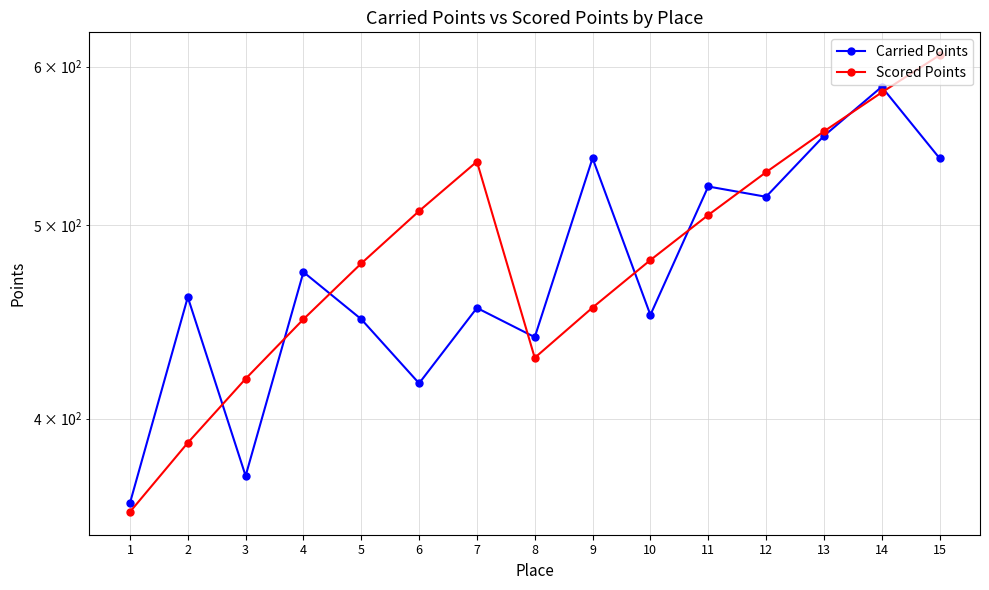

Between 7 and 15, which series saw the biggest shift?

Carried Points